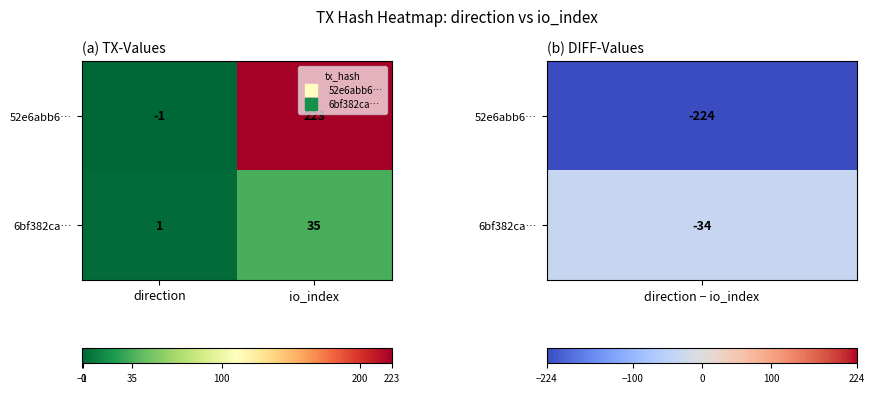

Between direction and io_index, which series saw the biggest shift?

52e6abb6…